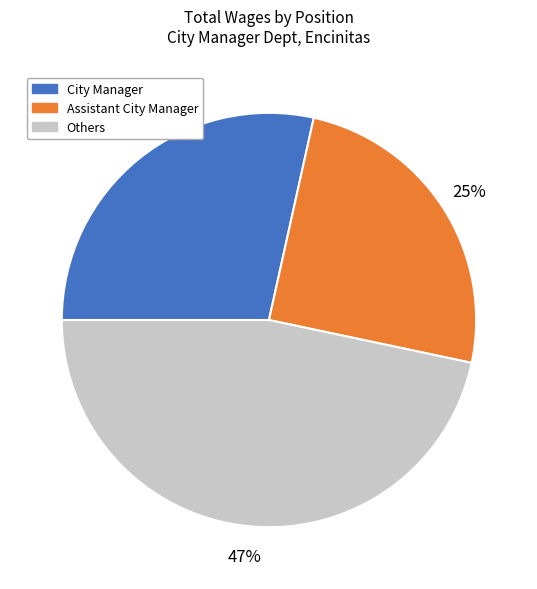

Is there a majority slice in this chart?

No